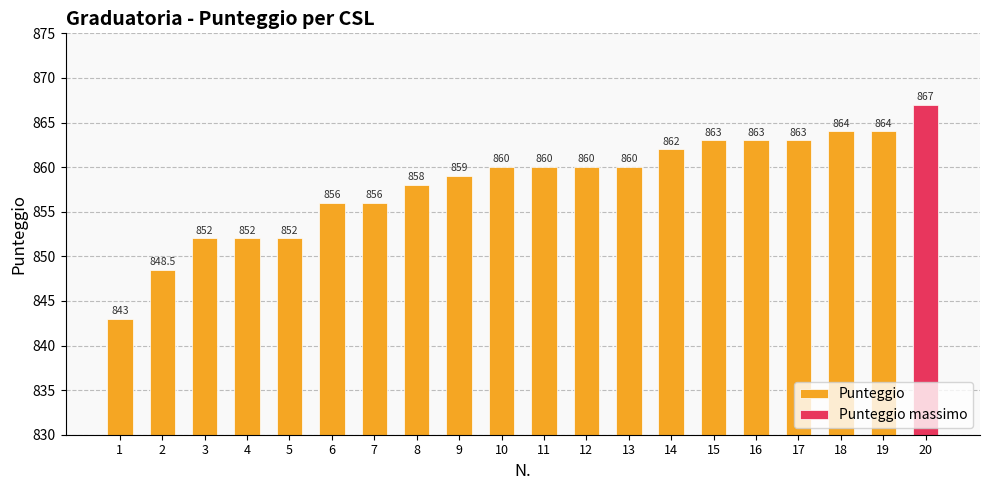

Reading left to right, extract all data points from this chart.

1=843.0	2=848.5	3=852.0	4=852.0	5=852.0	6=856.0	7=856.0	8=858.0	9=859.0	10=860.0	11=860.0	12=860.0	13=860.0	14=862.0	15=863.0	16=863.0	17=863.0	18=864.0	19=864.0	20=867.0